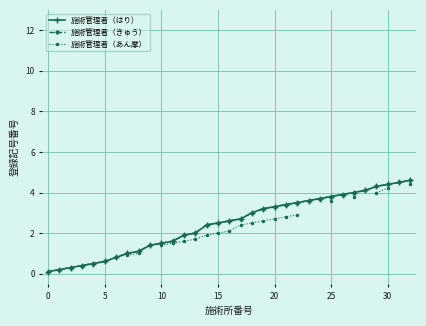

The 施術管理者（きゅう） series shows 1.3 at 23. True or false?

False